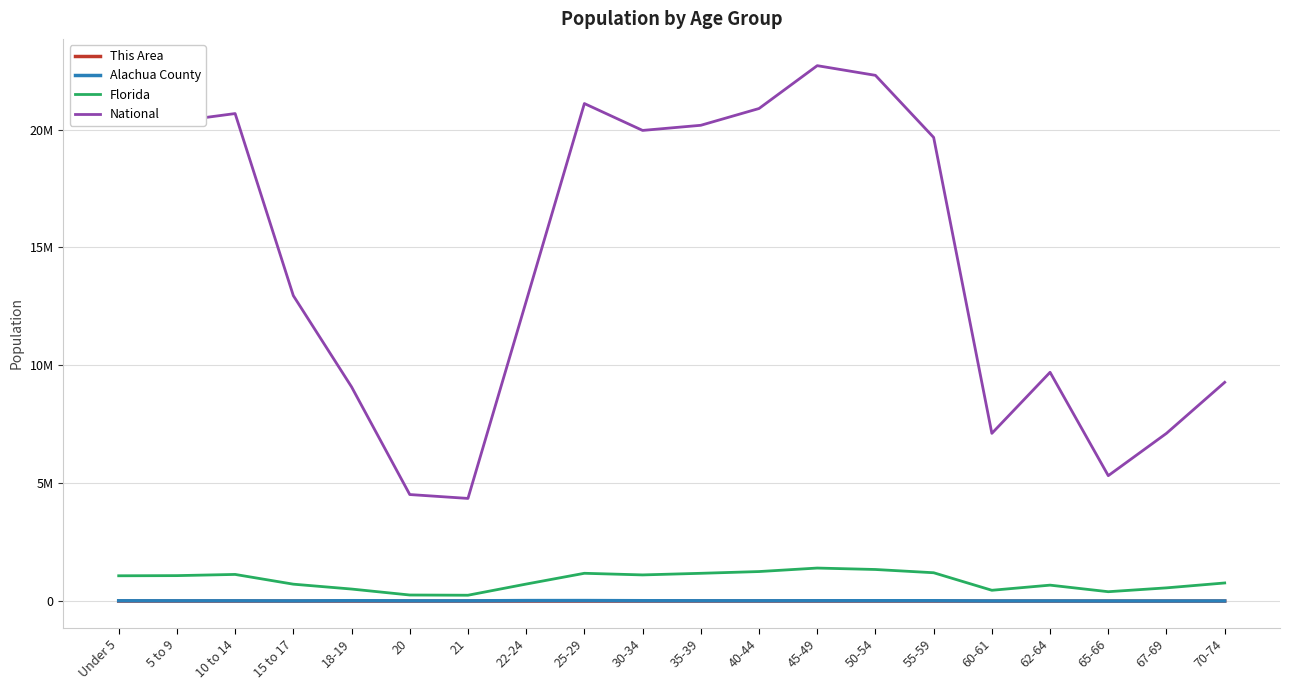

What are all the series names shown in the legend?

This Area, Alachua County, Florida, National